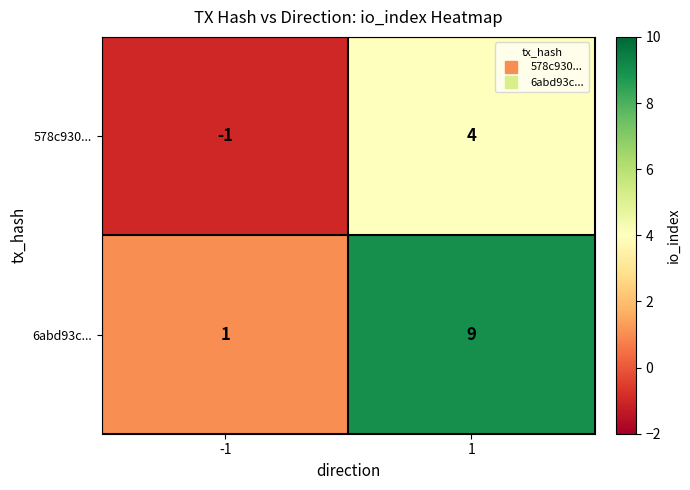

What is the maximum value shown in the chart?

9